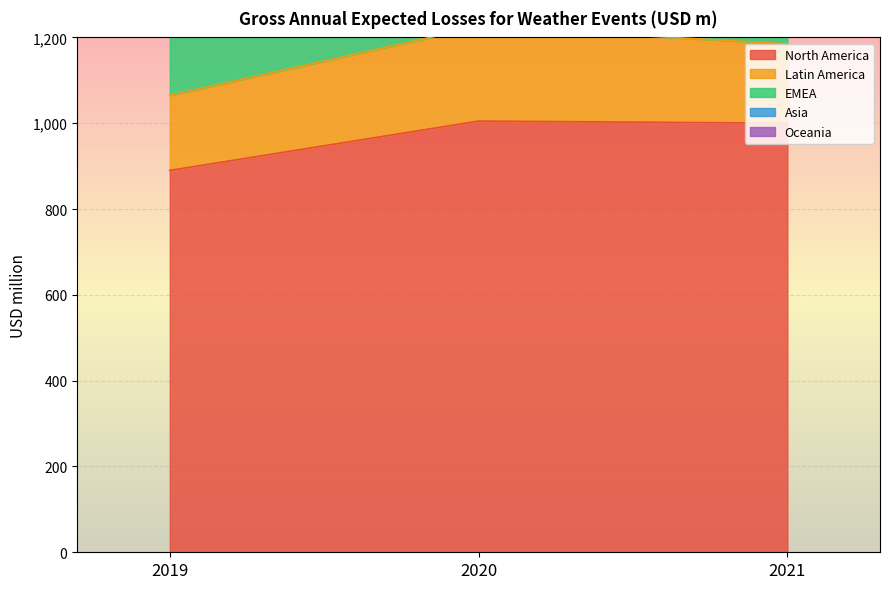

Is the value of Latin America at 2020 greater than the value of Asia at 2020?

No